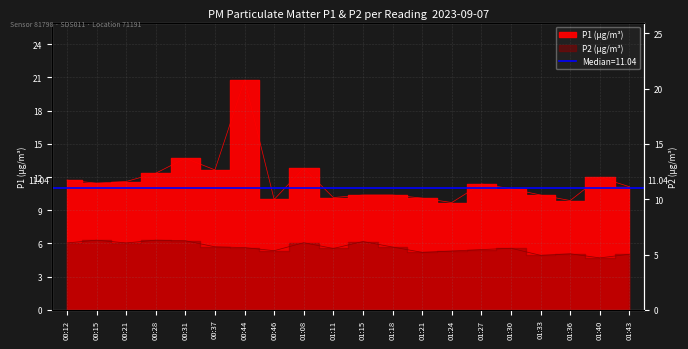

Rank the series at 01:27 from highest to lowest value.

P1, P2